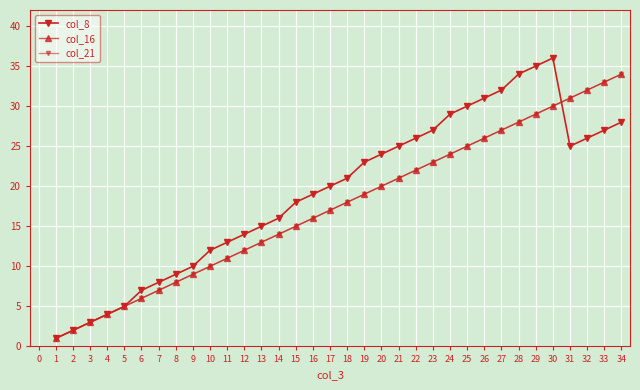

Is it true that col_8 equals 3 at 5?

False